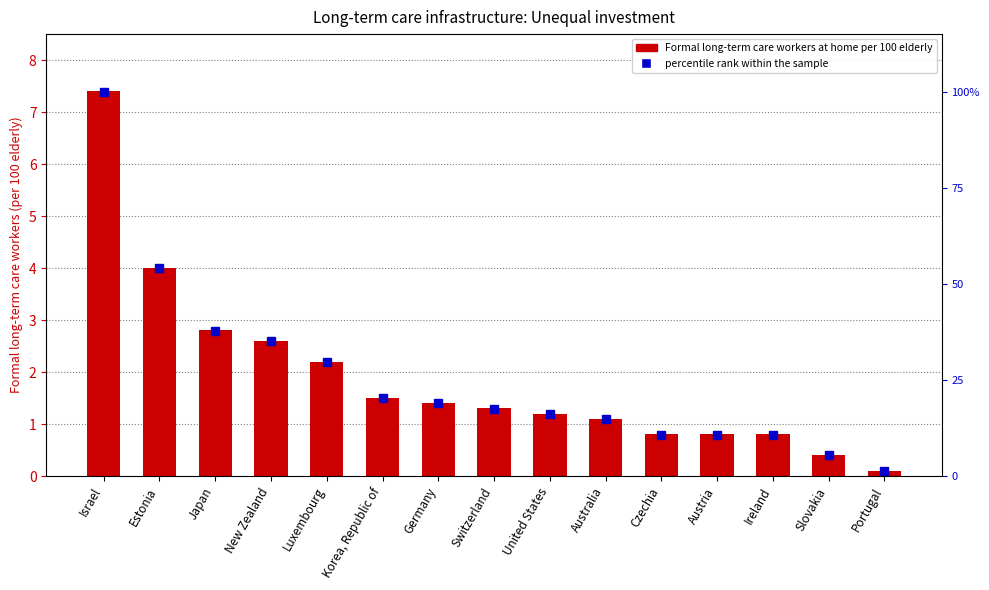

Which series has the largest total across all categories?

percentile rank within the sample